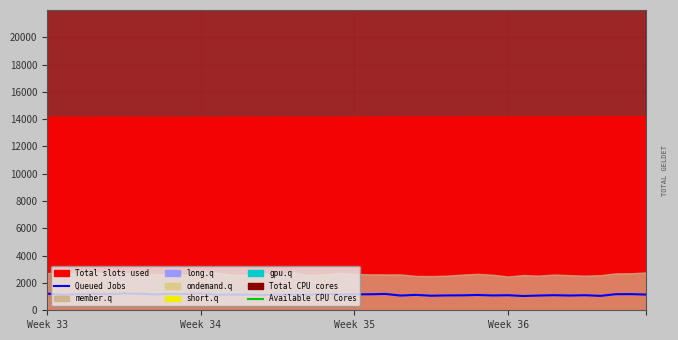

Is the value of Queued Jobs at 18 greater than the value of Available CPU Cores at 25?

No